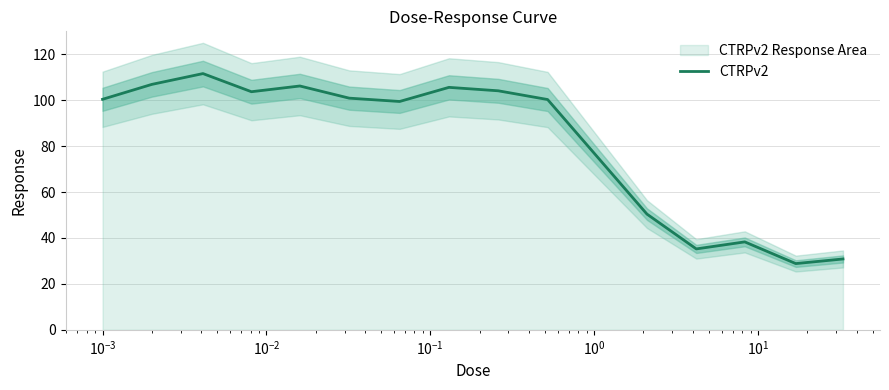

How many values exceed 100?

9